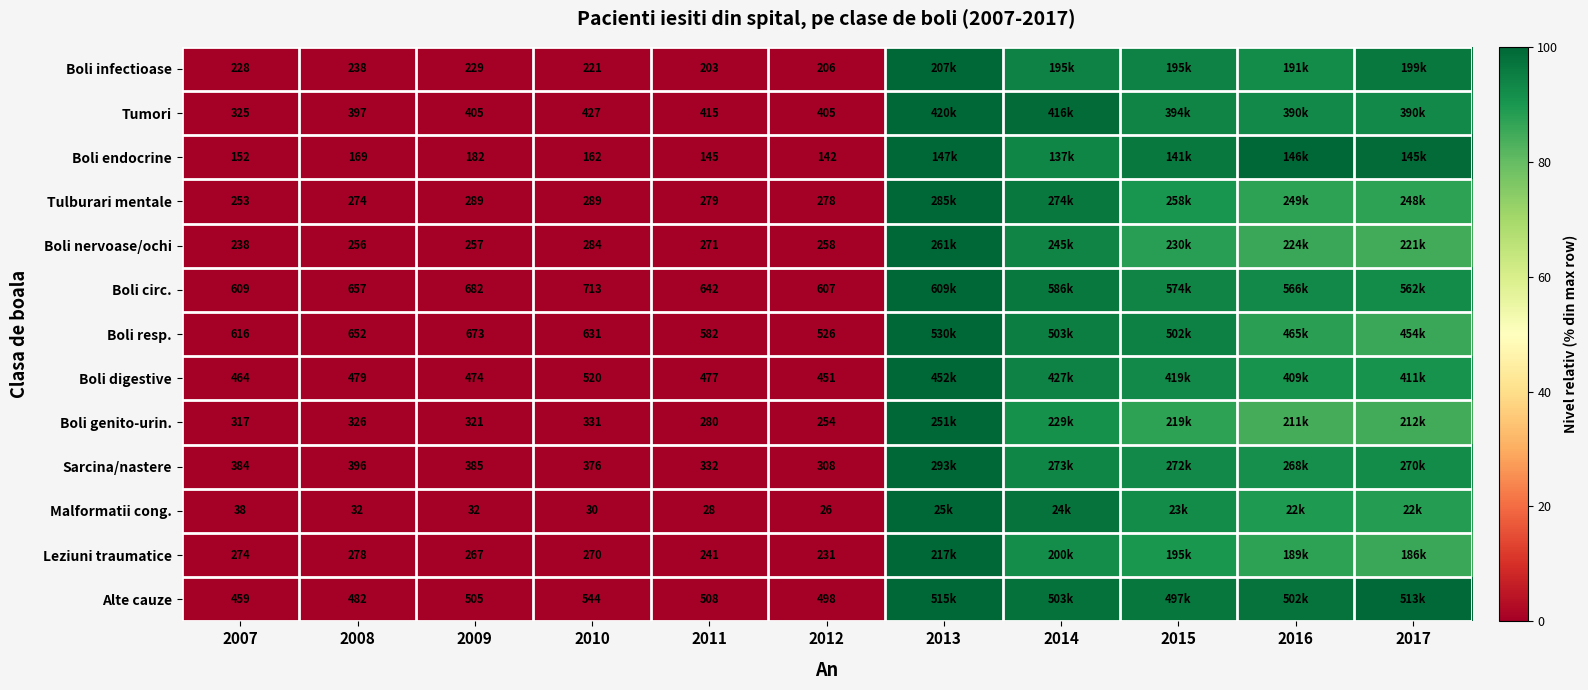

Rank the series at 2012 from lowest to highest value.

Malformatii cong., Boli endocrine, Boli infectioase, Leziuni traumatice, Boli genito-urin., Boli nervoase/ochi, Tulburari mentale, Sarcina/nastere, Tumori, Boli digestive, Alte cauze, Boli resp., Boli circ.